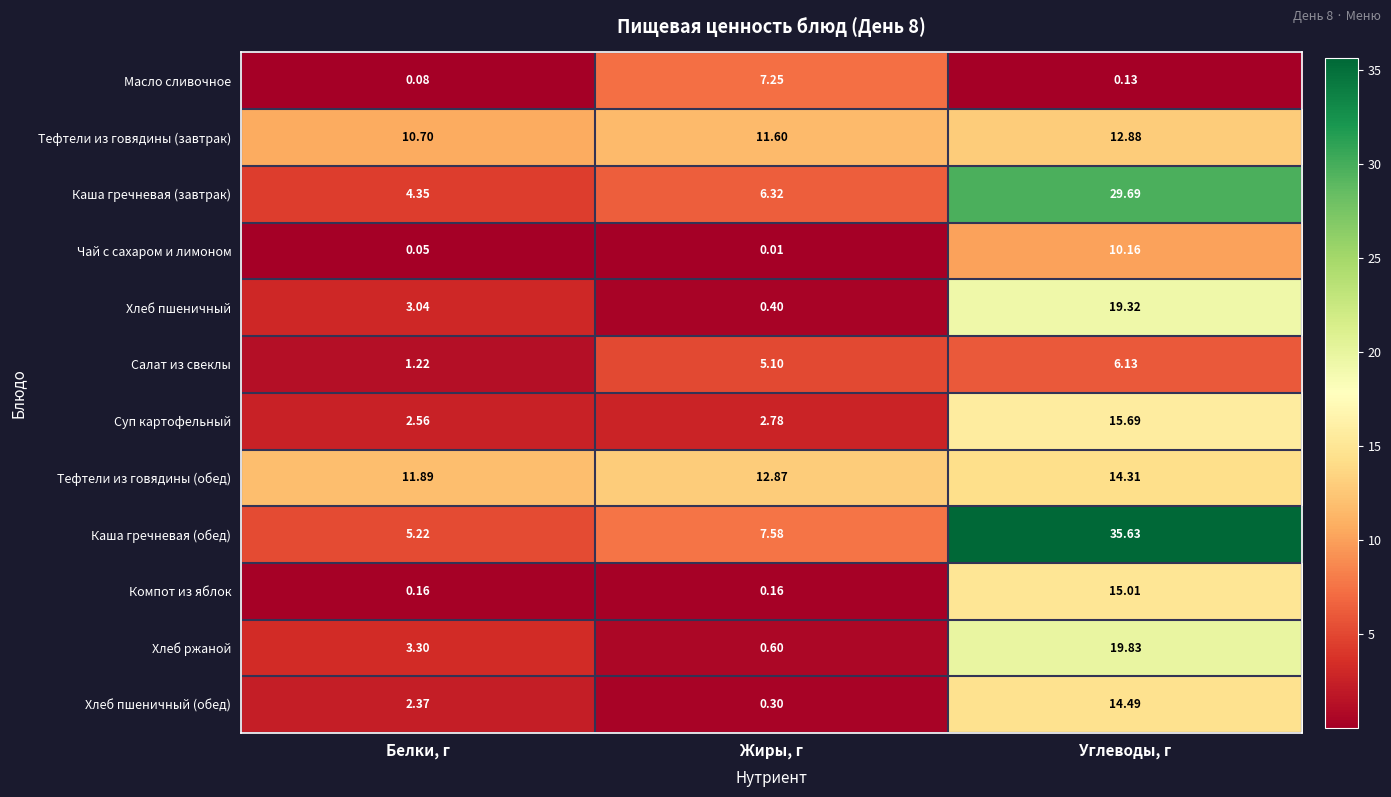

Where is Тефтели из говядины (завтрак) nearest to the value 11?

Белки, г